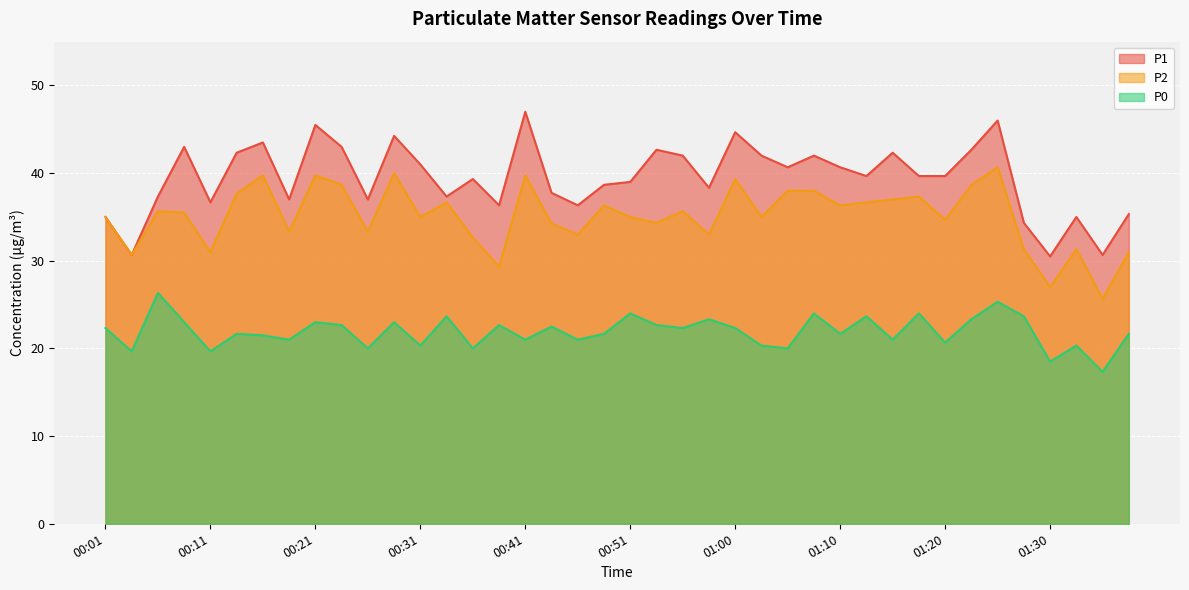

List the series in order of their peak value, highest first.

P1, P2, P0